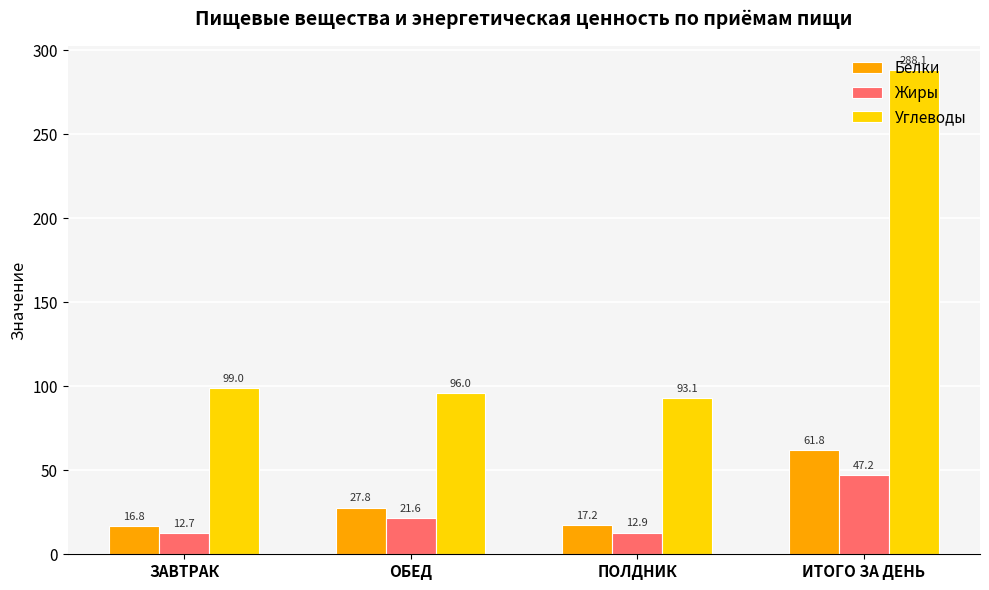

What is the difference between the second highest and minimum values in the Жиры series?

8.9